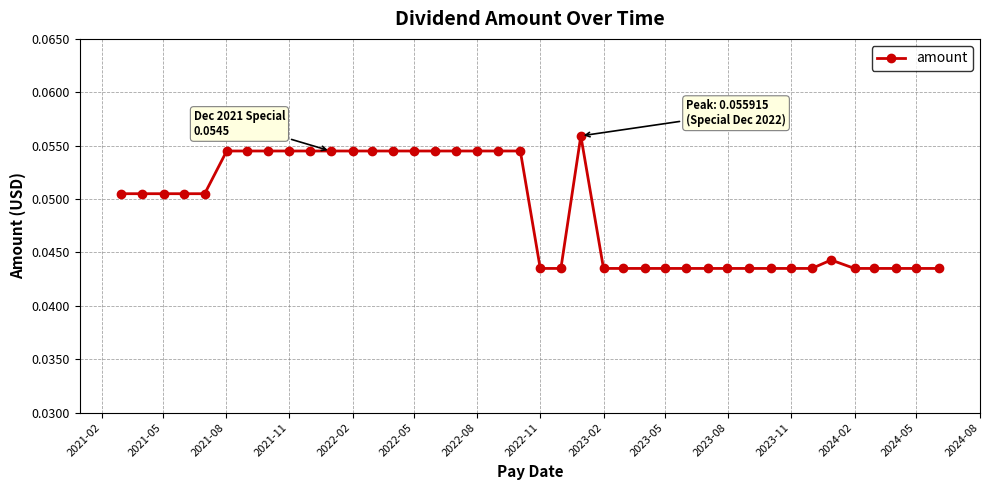

How many values are between 0 and 1?

40